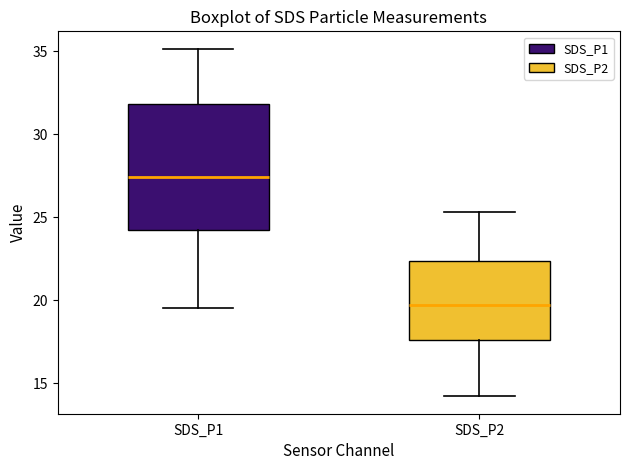

Where is the upper edge of the box for SDS_P2 on the y-axis? The values are not printed on the chart, so give them approximately, as read against the axis.

22.5